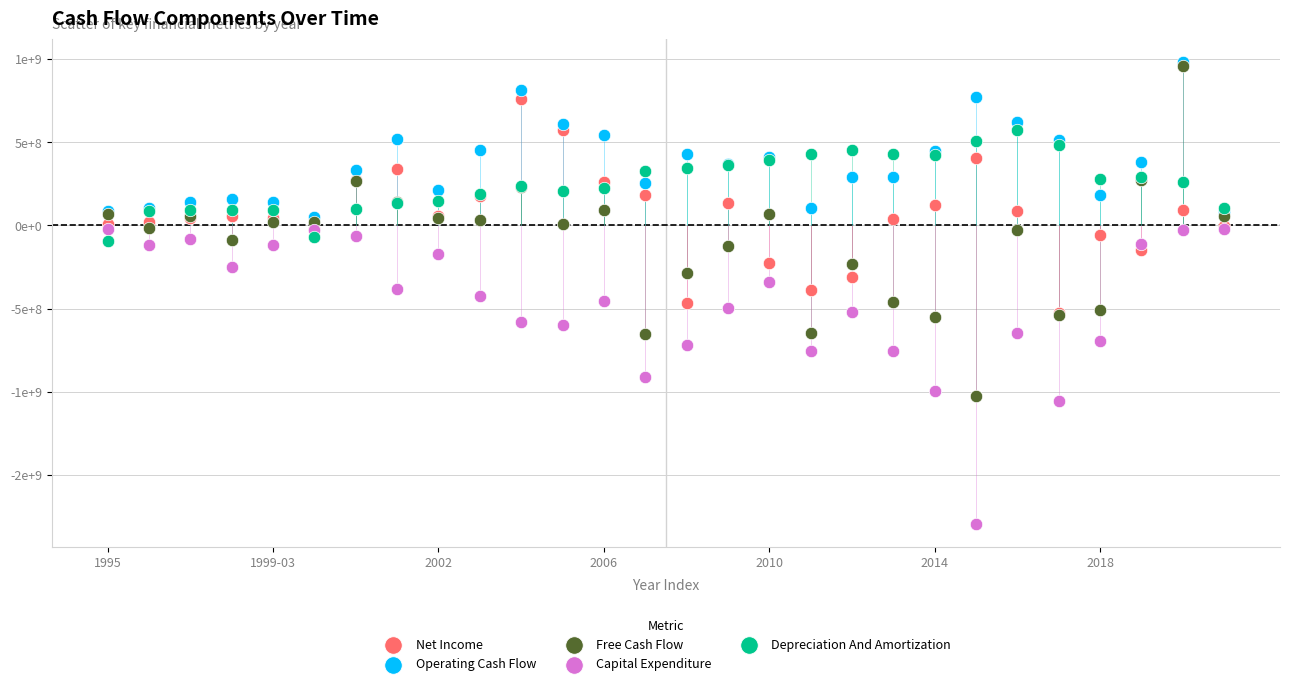

Which series has the widest spread of Y values?

Free Cash Flow